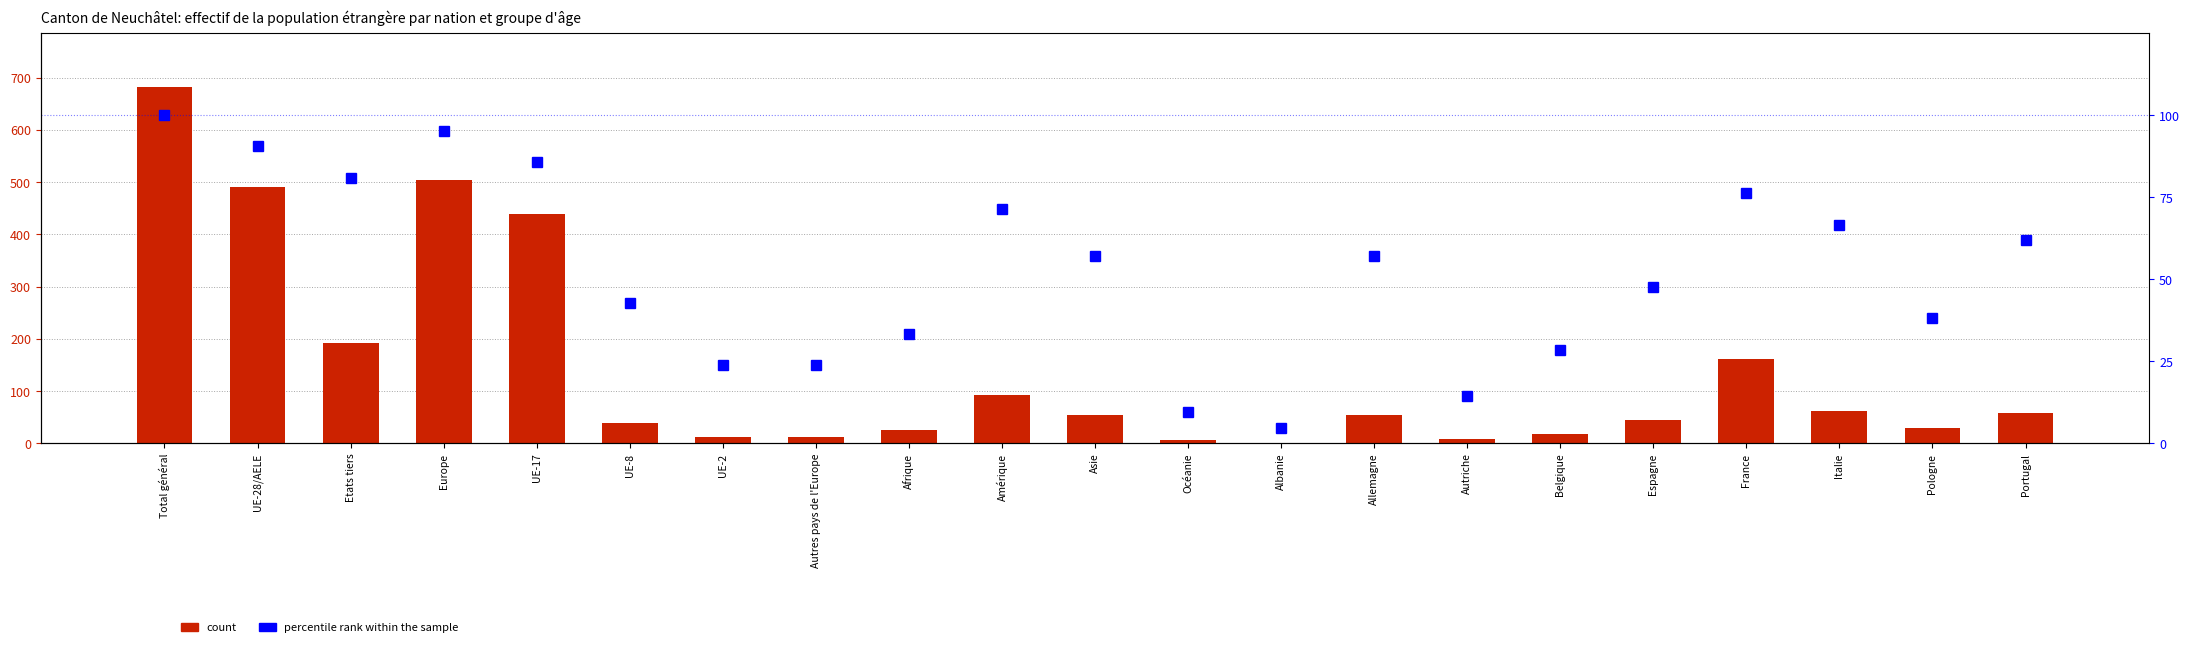

How many distinct data groups are displayed?

2